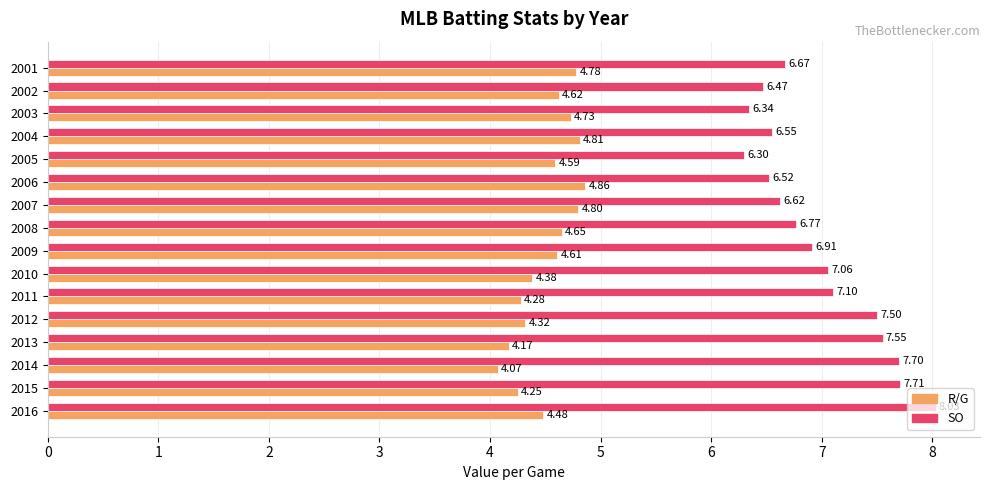

List the series in order of their overall mean, lowest first.

R/G, SO